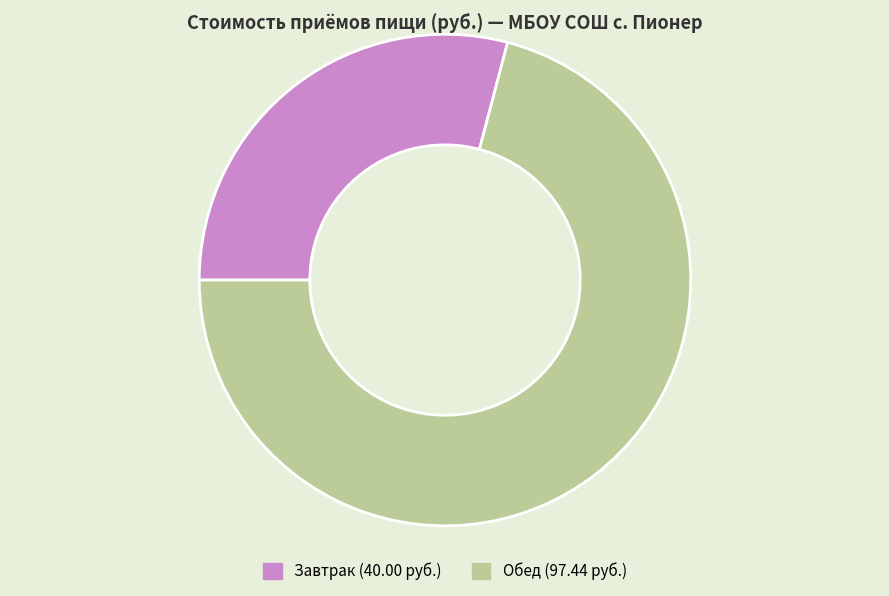

Is there a majority slice in this chart?

Yes